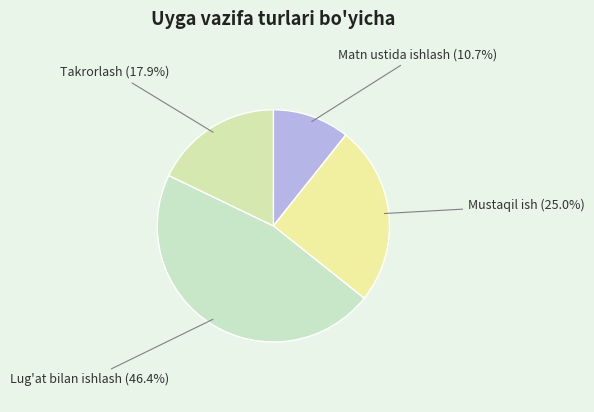

What percentage is the Mustaqil ish slice, to the nearest percent?

25%